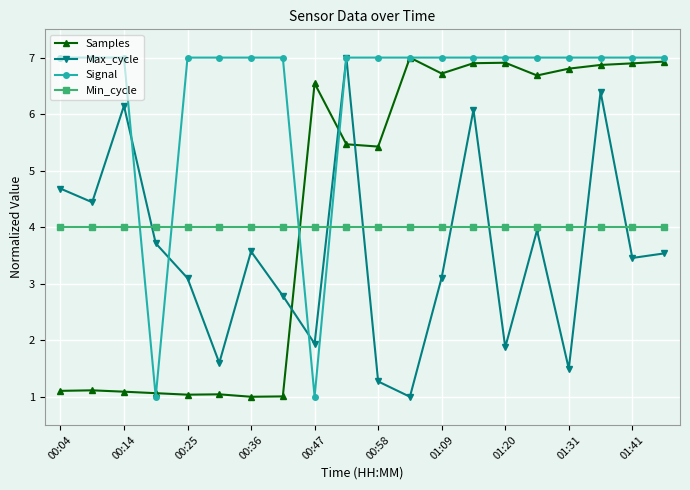

What is the value of the Signal point at the 3rd from the left?

7.0